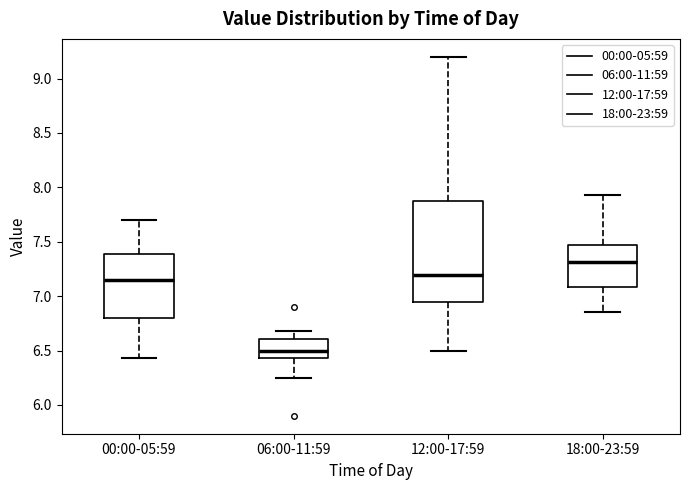

Where is the lower edge of the box for 12:00-17:59 on the y-axis? The values are not printed on the chart, so give them approximately, as read against the axis.

6.95